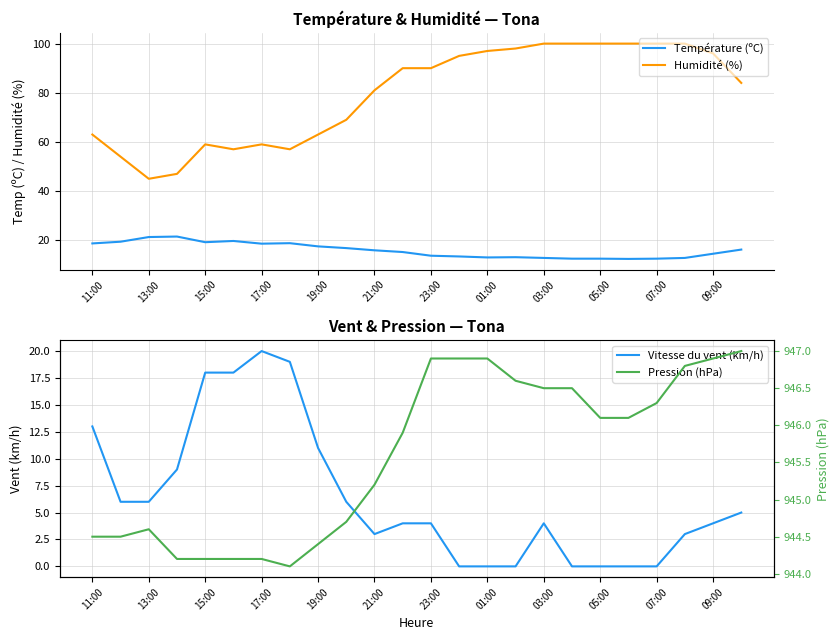

What is the difference between the maximum and minimum values in the Pression (hPa) series?

2.9